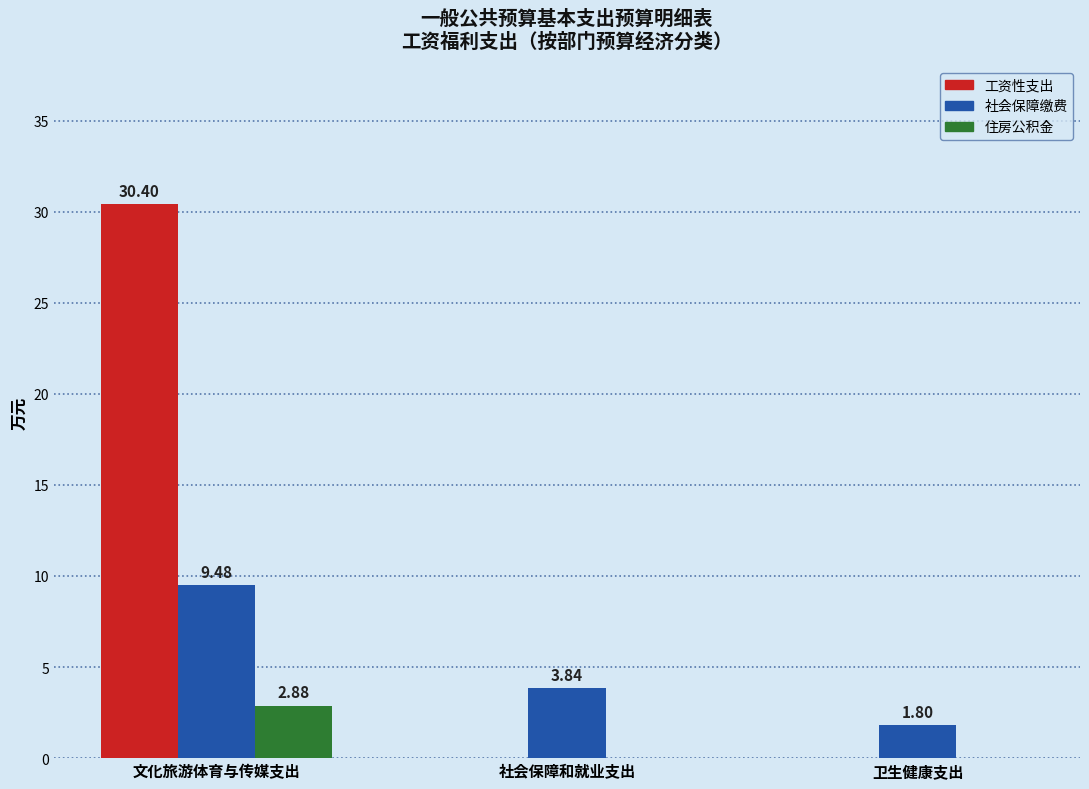

Does the chart contain stacked bars?

No